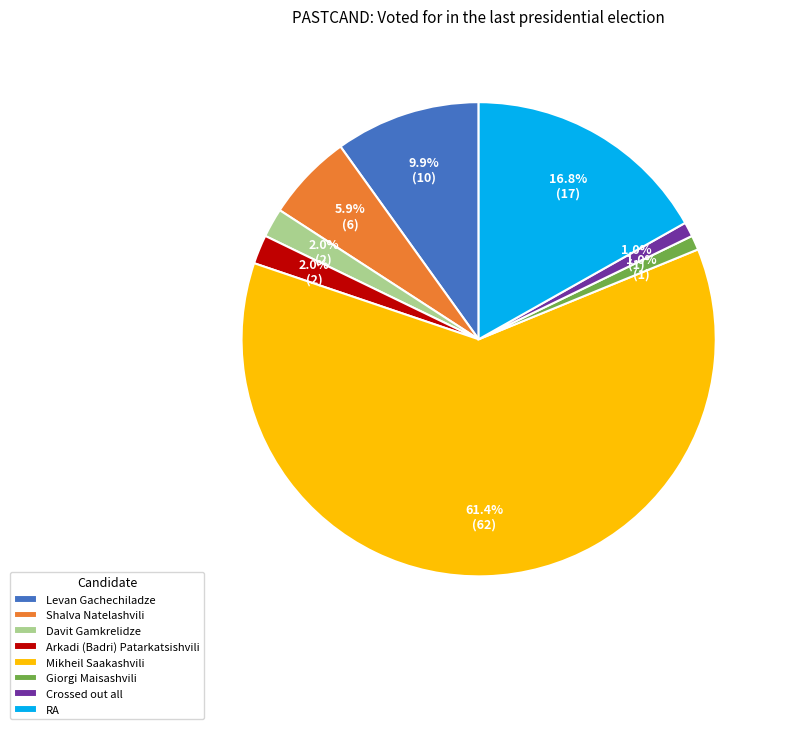

Is it true that Crossed out all is 6% of the pie?

False